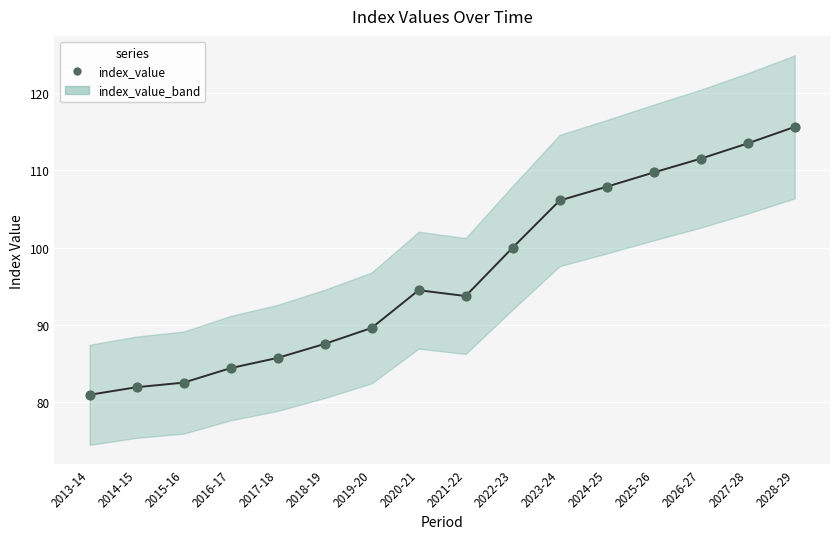

What is the range of Y values (max minus min)?

34.7